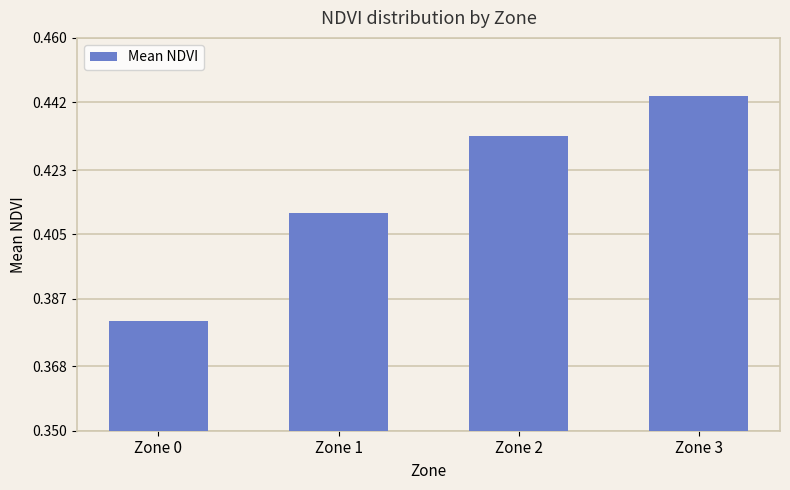

What is the sum of all values?

1.7